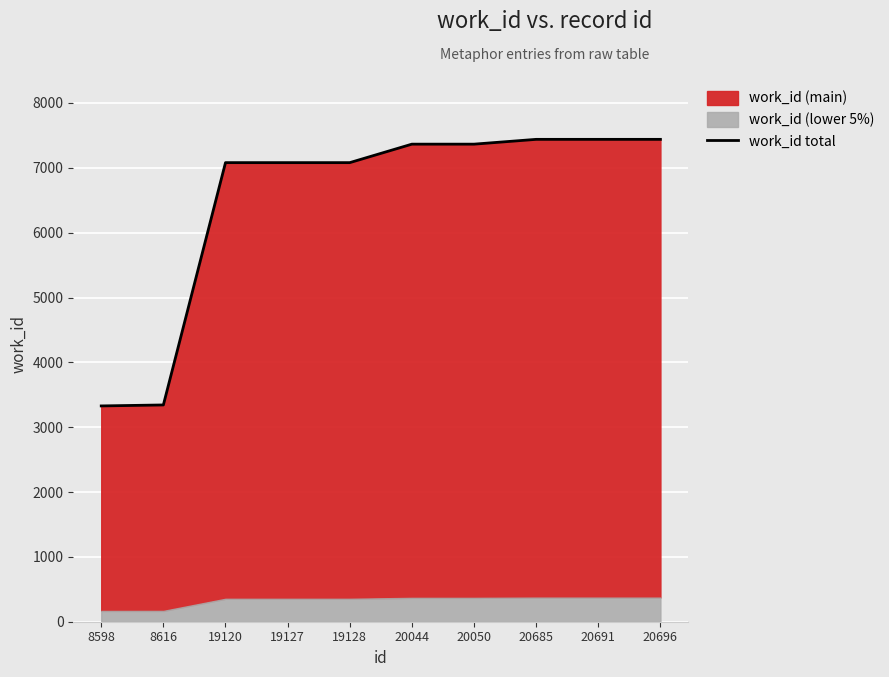

The value at 8616 is 5479. True or false?

False